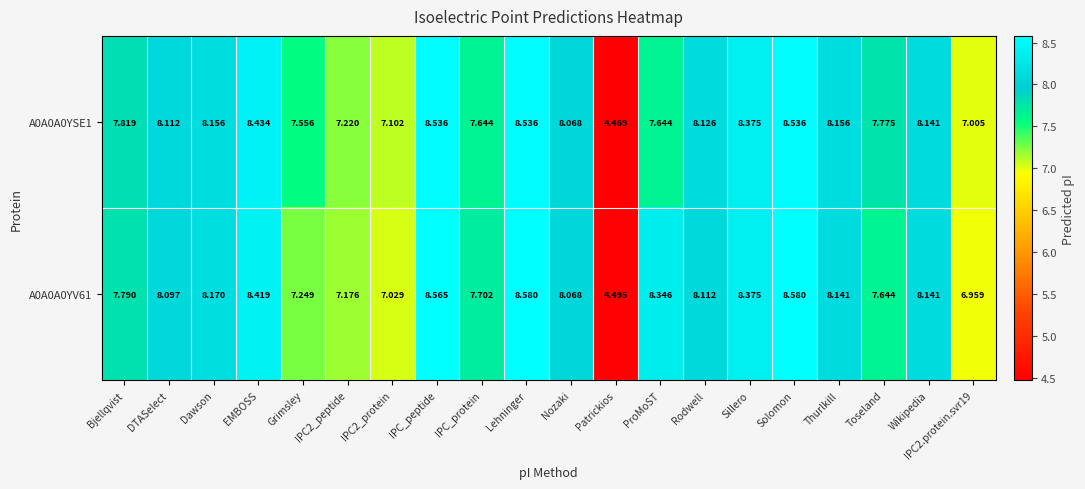

Which category has the lowest value across all series?

Patrickios